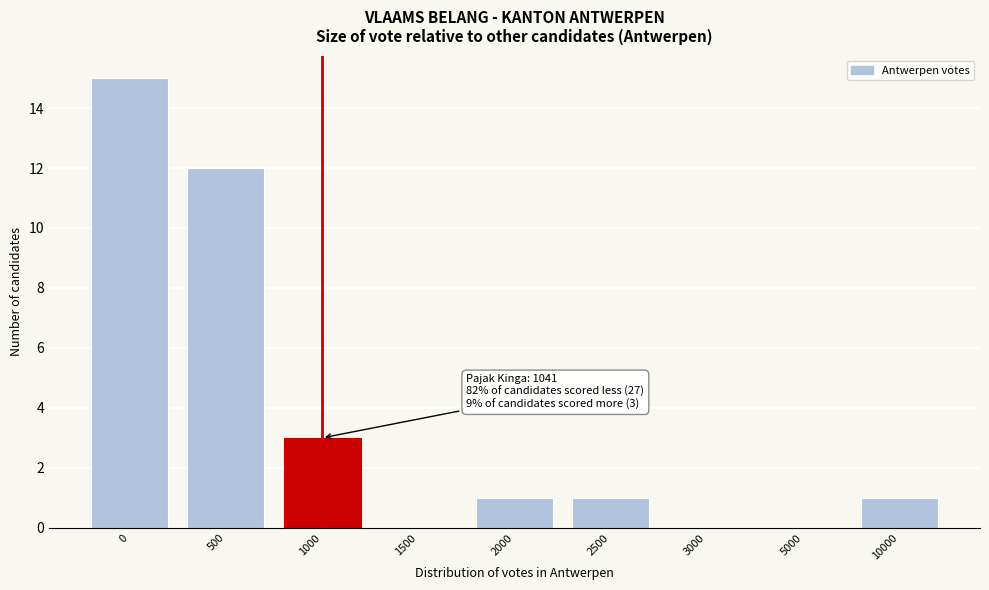

Reading left to right, extract all data points from this chart.

0=15	500=12	1000=3	1500=0	2000=1	2500=1	3000=0	5000=0	10000=1